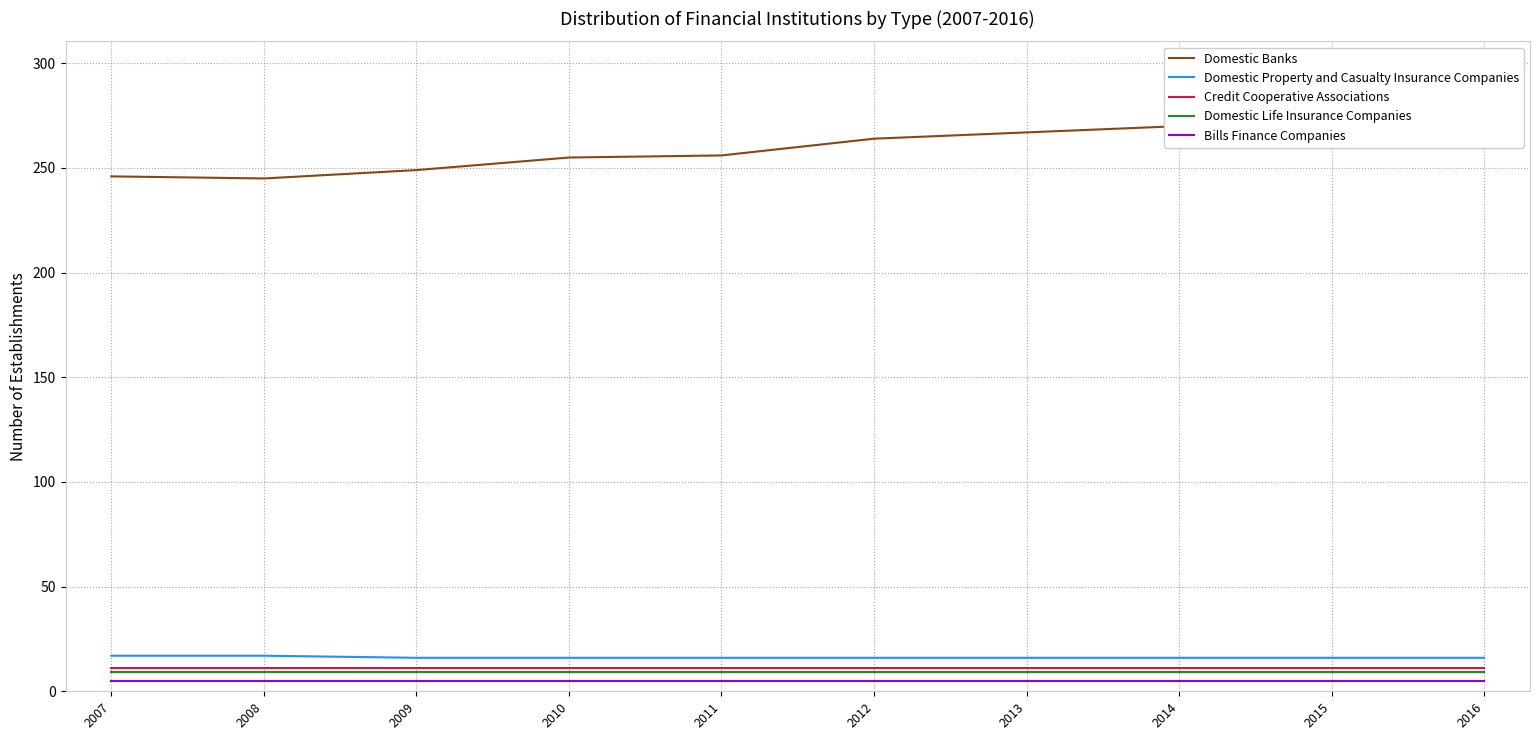

At which label does Domestic Life Insurance Companies reach its peak?

2007